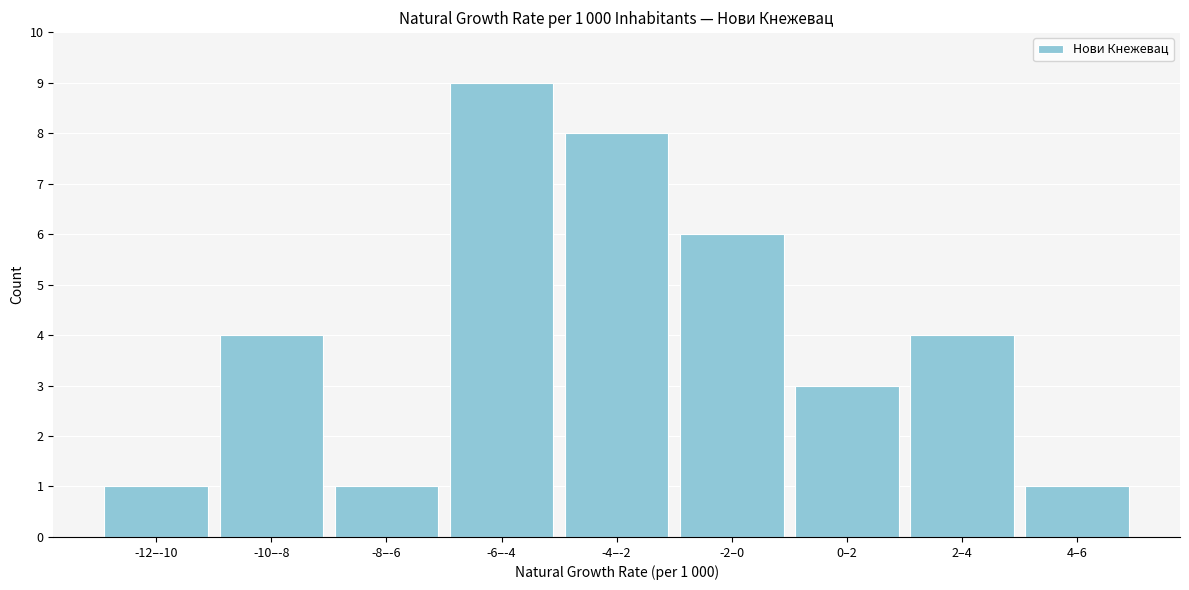

Reading left to right, list all the values displayed in this chart.

-12–-10=1	-10–-8=4	-8–-6=1	-6–-4=9	-4–-2=8	-2–0=6	0–2=3	2–4=4	4–6=1